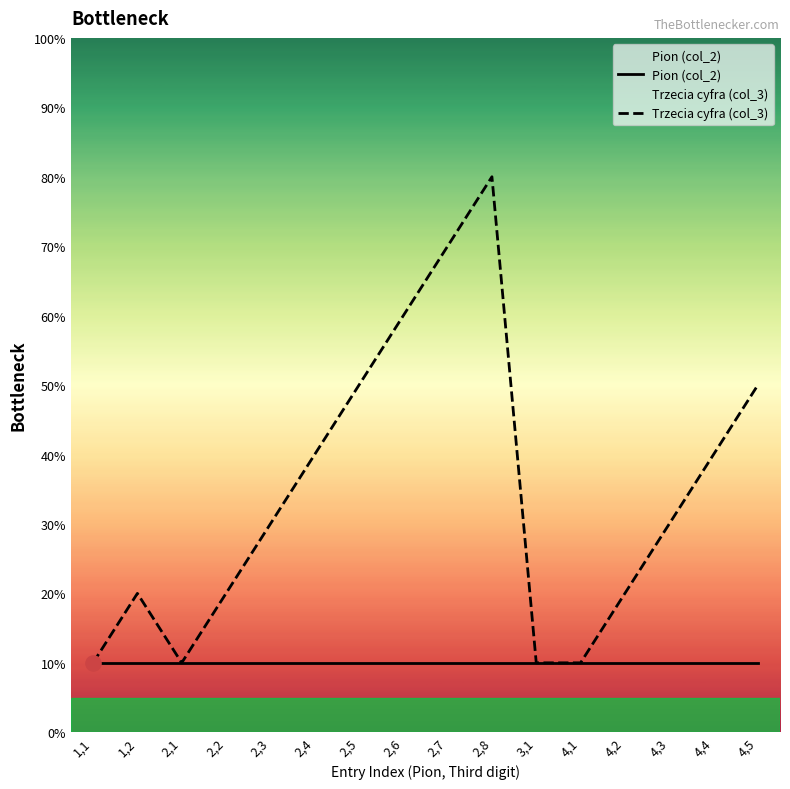

Which series has the largest Y range (max minus min)?

Trzecia cyfra (col_3)